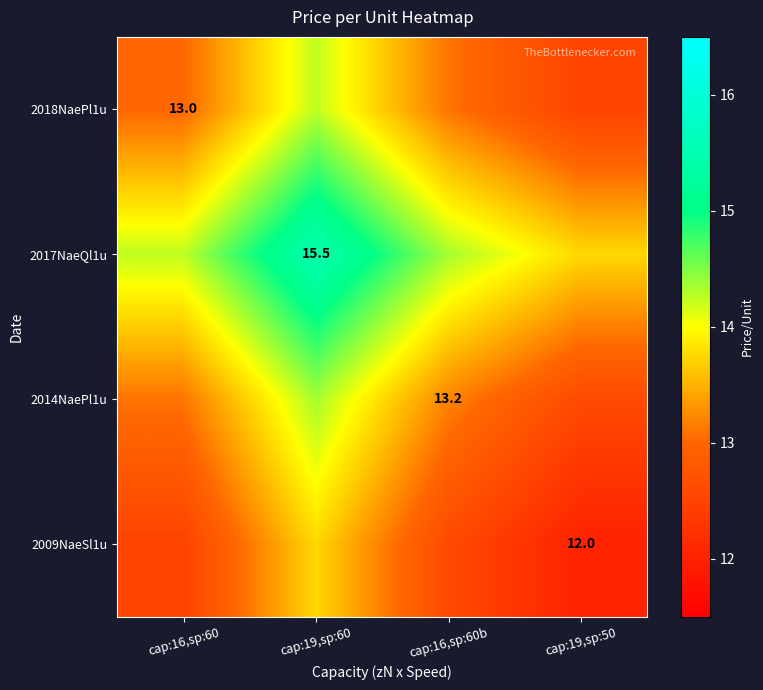

Is the value of 2014NaePl1u at cap:16,sp:60b greater than the value of 2017NaeQl1u at cap:19,sp:60?

No